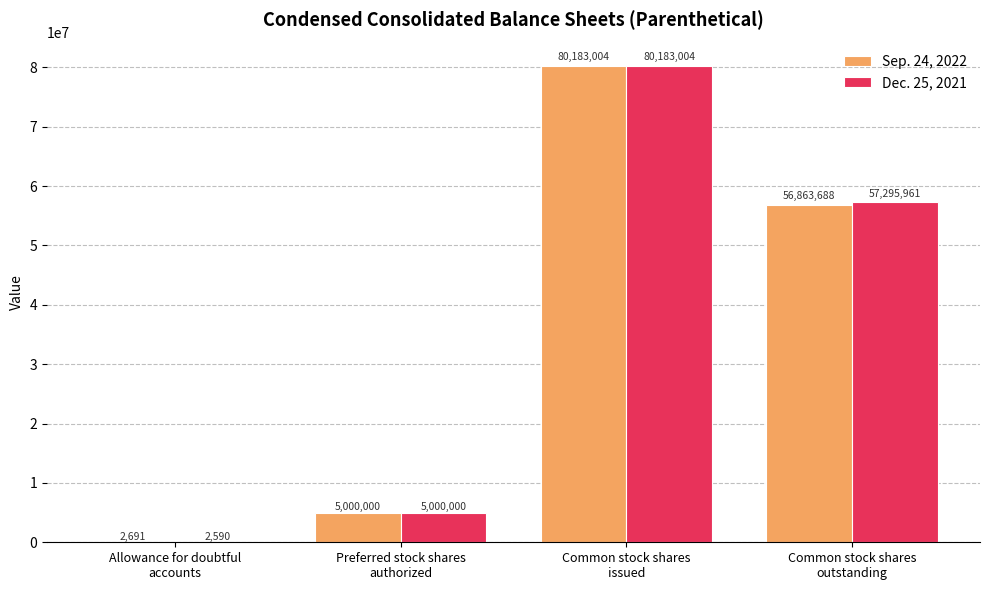

How many groups of bars are there?

4